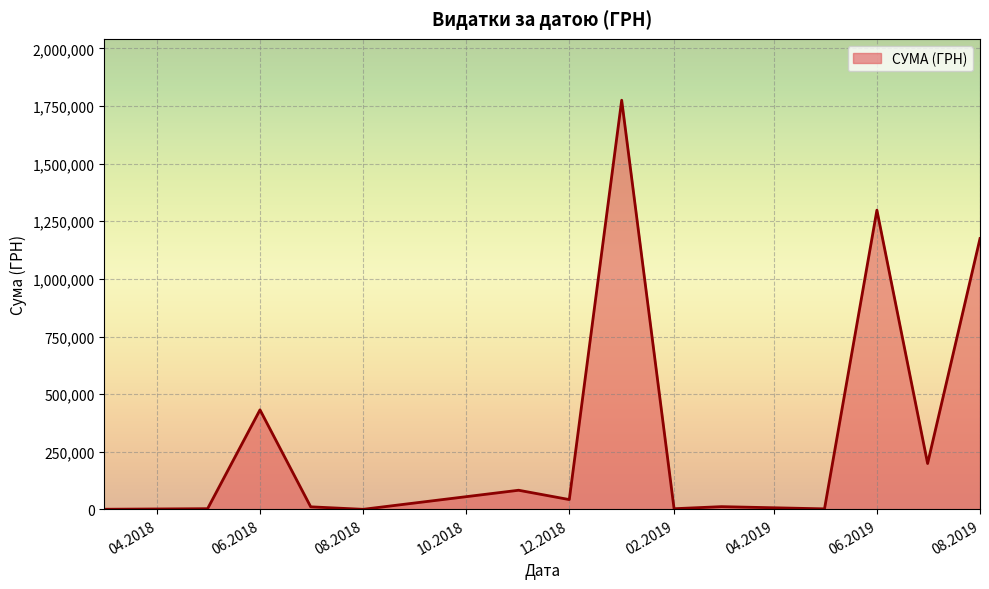

What is the maximum value shown in the chart?

1775151.7